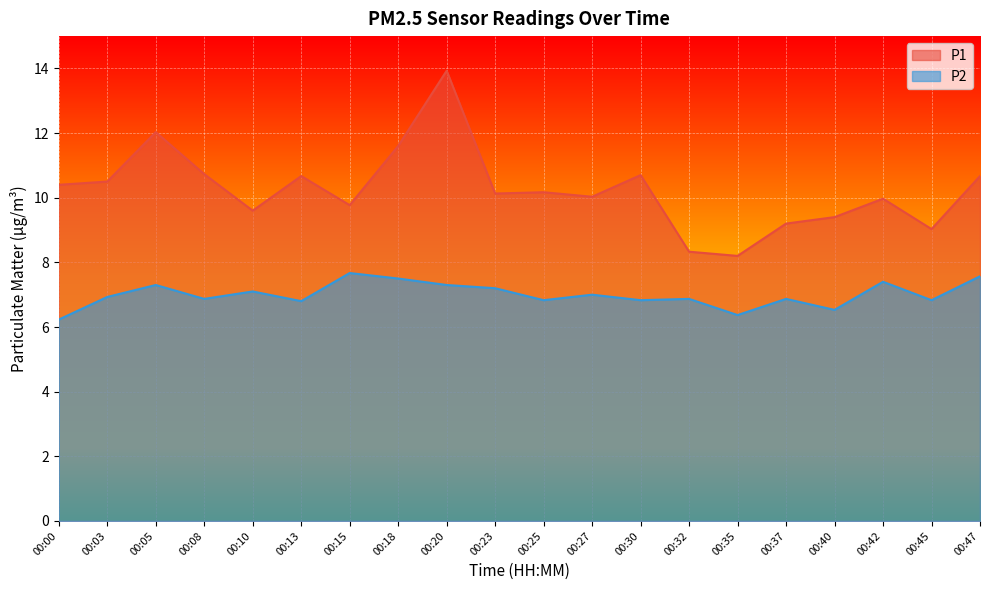

Rank the series at 00:00 from highest to lowest value.

P1, P2